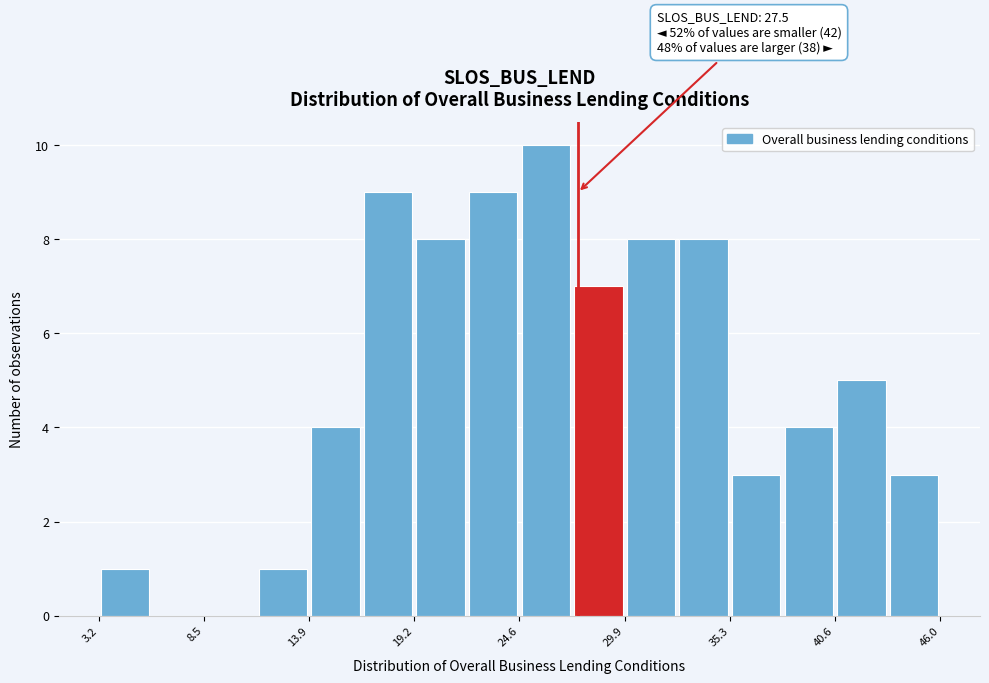

Around what value on the x-axis is the tallest bar? Give the approximate position of its centre, as read against the axis.

26